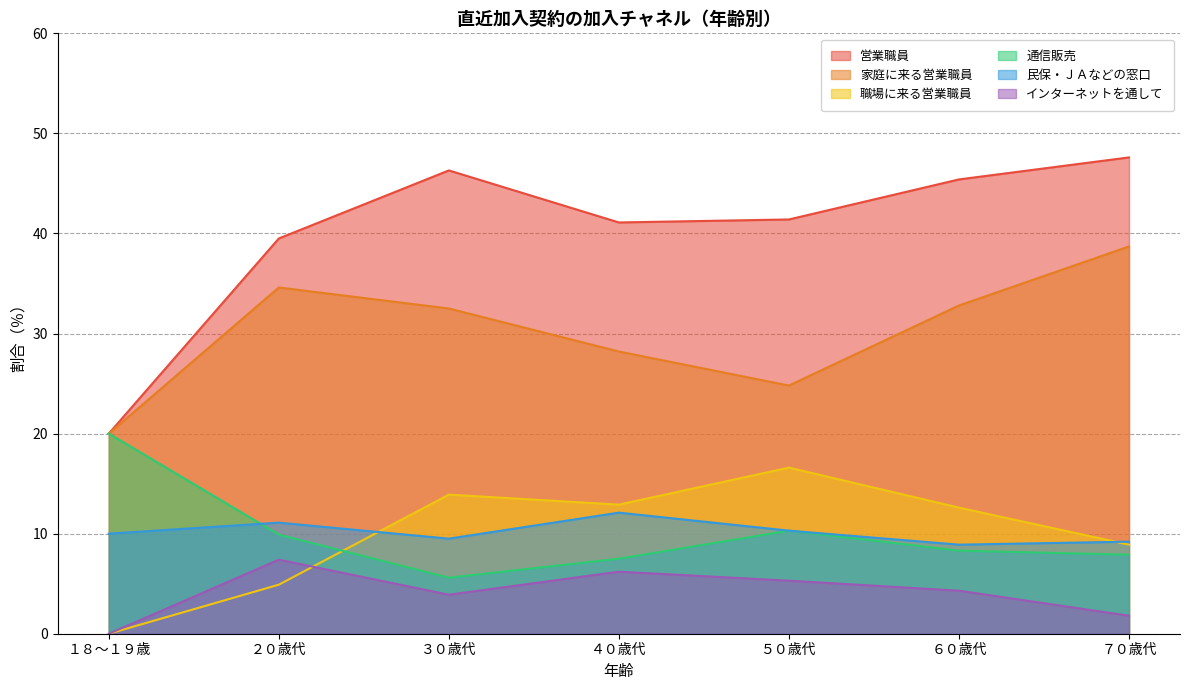

The 通信販売 series shows 15.5 at ２０歳代. True or false?

False